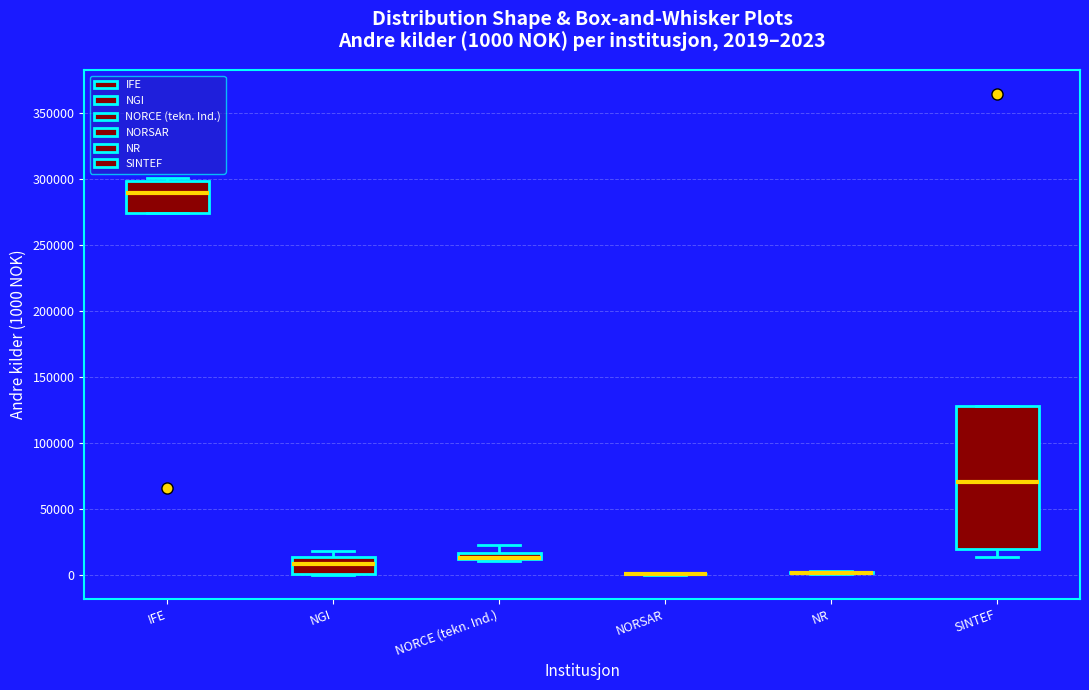

Which box is the tallest, from its lower edge to its upper edge?

SINTEF